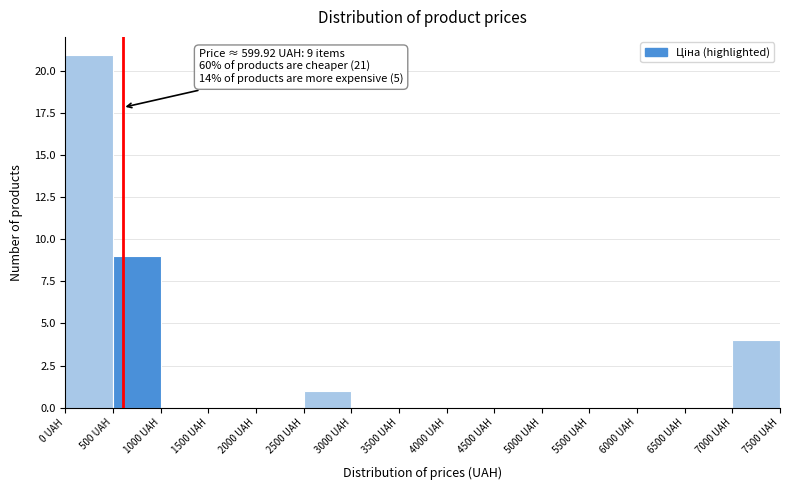

Over which range of the x-axis is the bar tallest?

0 to 500